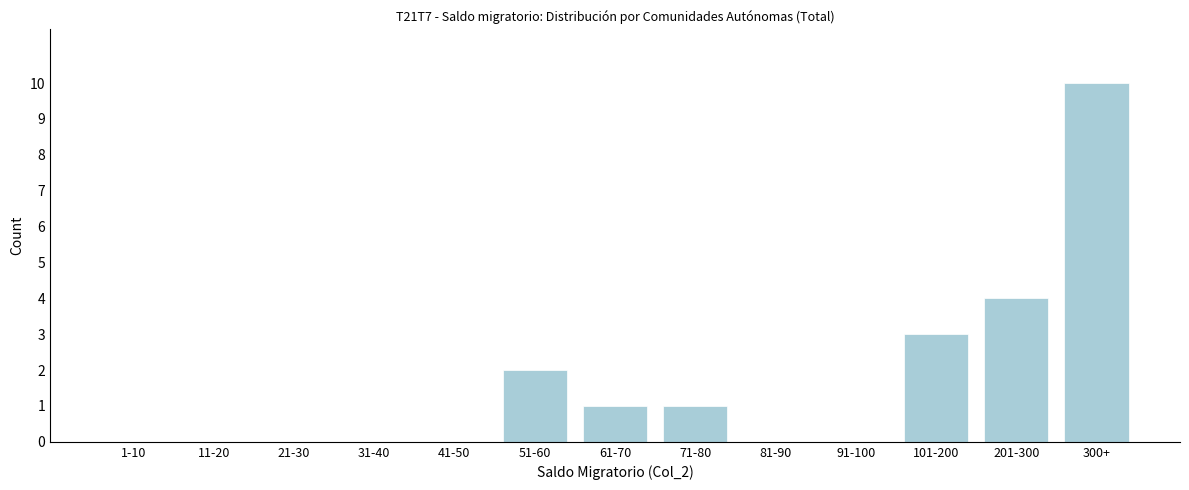

Reading left to right, what are all the values shown in this chart?

1-10=0	11-20=0	21-30=0	31-40=0	41-50=0	51-60=2	61-70=1	71-80=1	81-90=0	91-100=0	101-200=3	201-300=4	300+=10